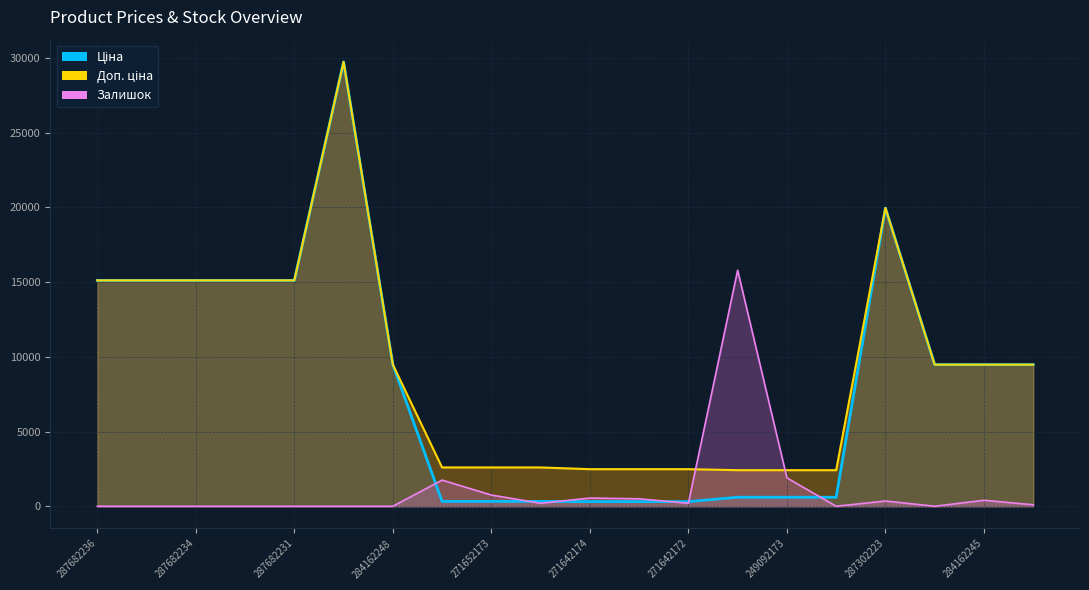

Between which two adjacent categories do Залишок and Ціна first intersect?

284162248 and 271652174